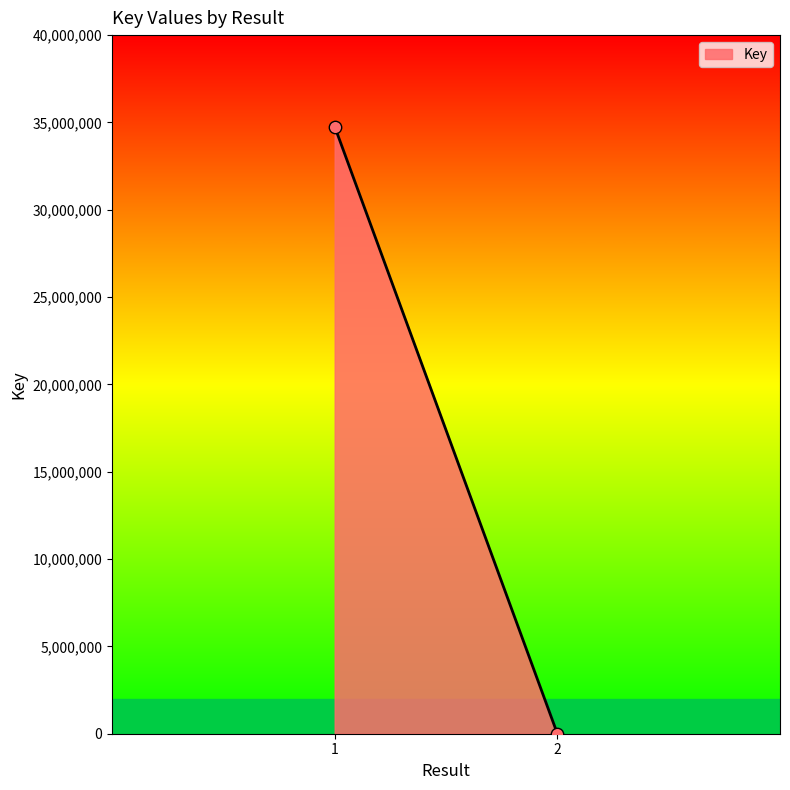

What is the range of Y values (max minus min)?

34756348